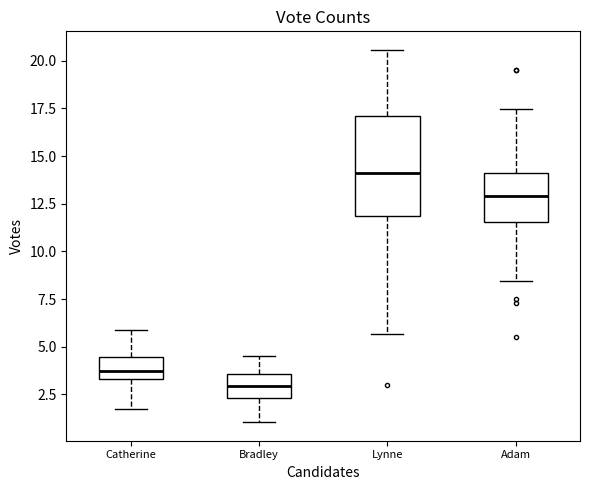

Which box's median line is the lowest?

Bradley